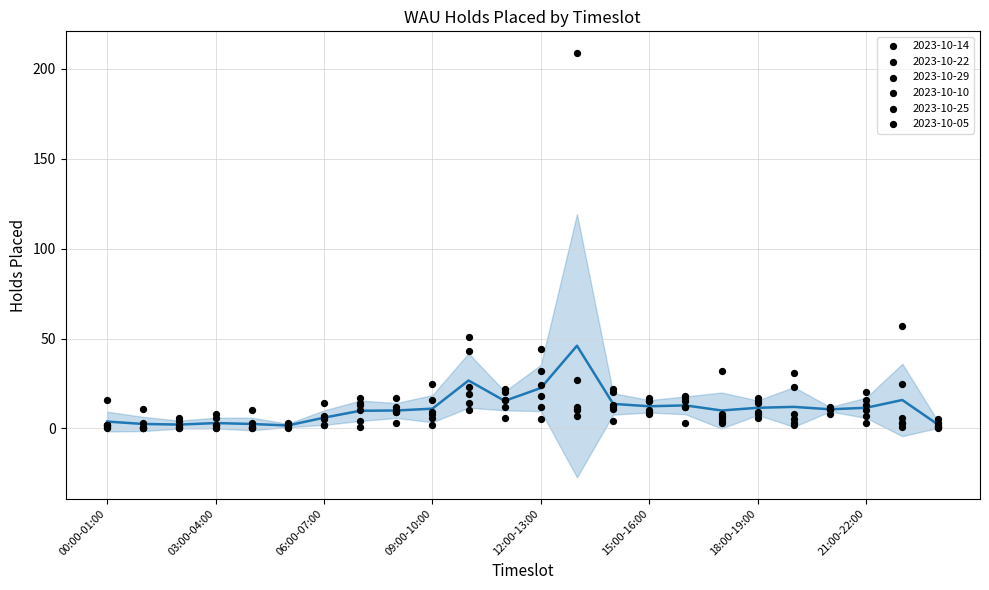

What is the change in value from 03:00-04:00 to 16?

+10.3